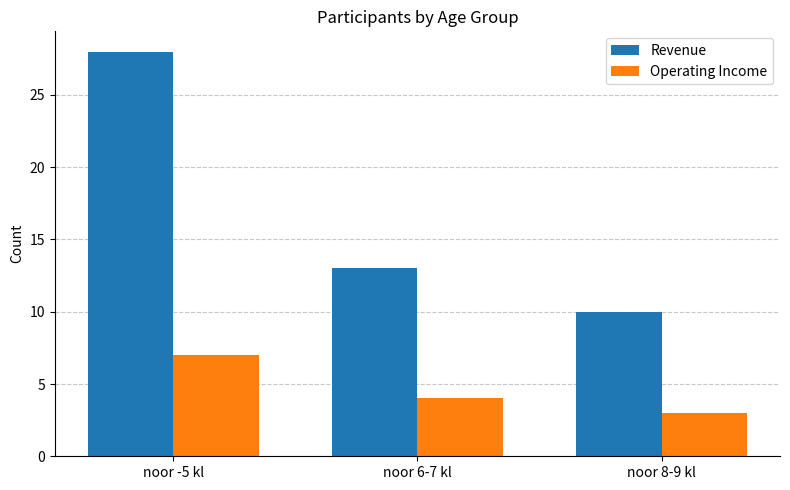

What is the value of the Operating Income bar at the 2nd from the left?

4